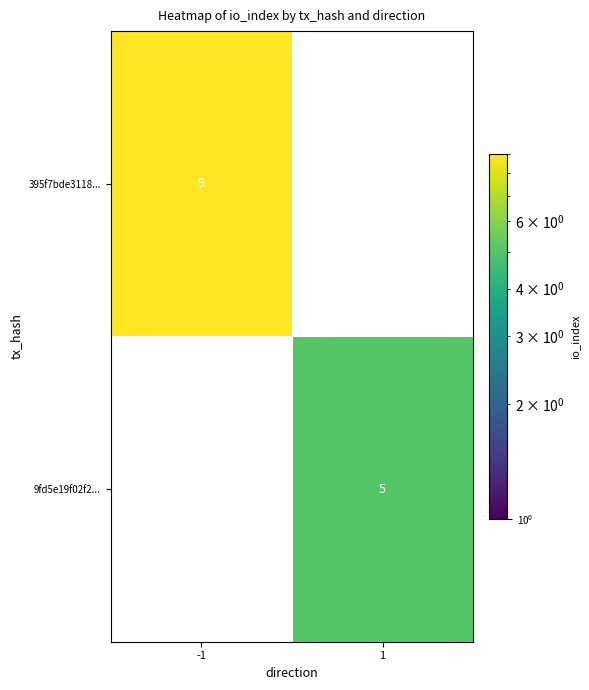

Which label corresponds to the largest value in the chart?

-1